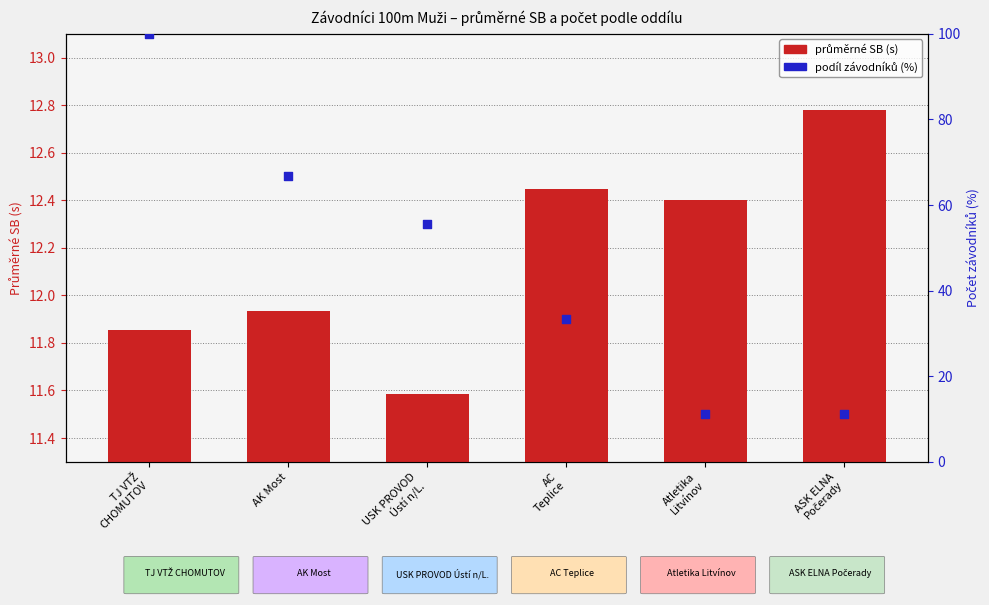

Is the value of podíl závodníků at USK PROVOD
Ústí n/L. greater than the value of avg SB (s) at Atletika
Litvínov?

Yes